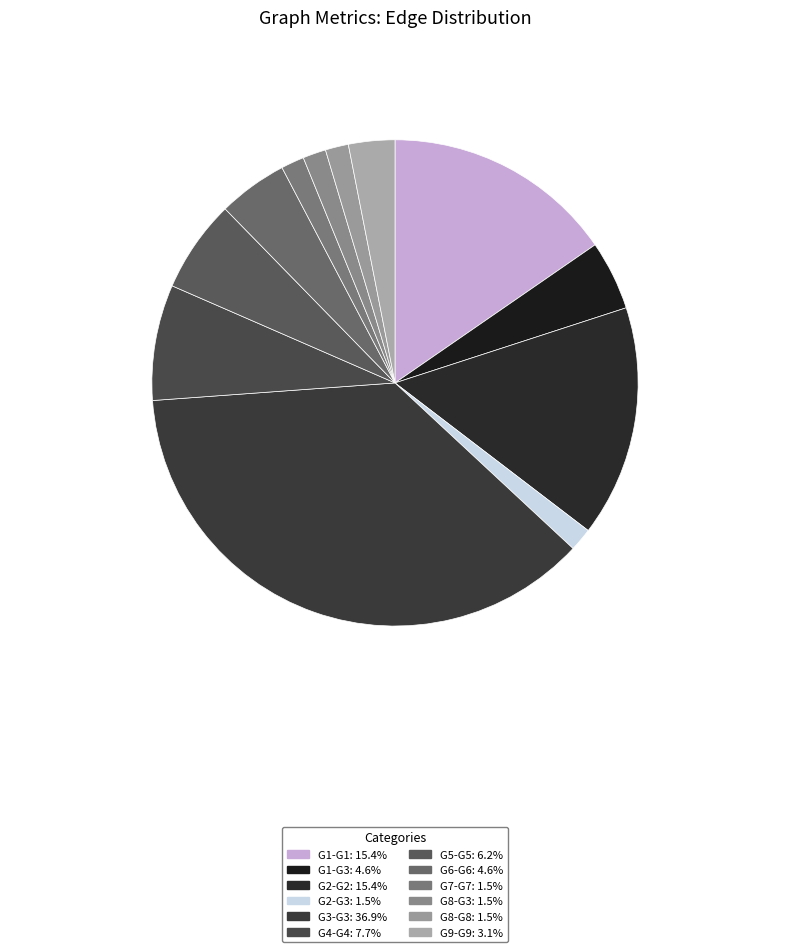

Approximately how many times larger is the value at G3-G3 compared to G4-G4?

4.8